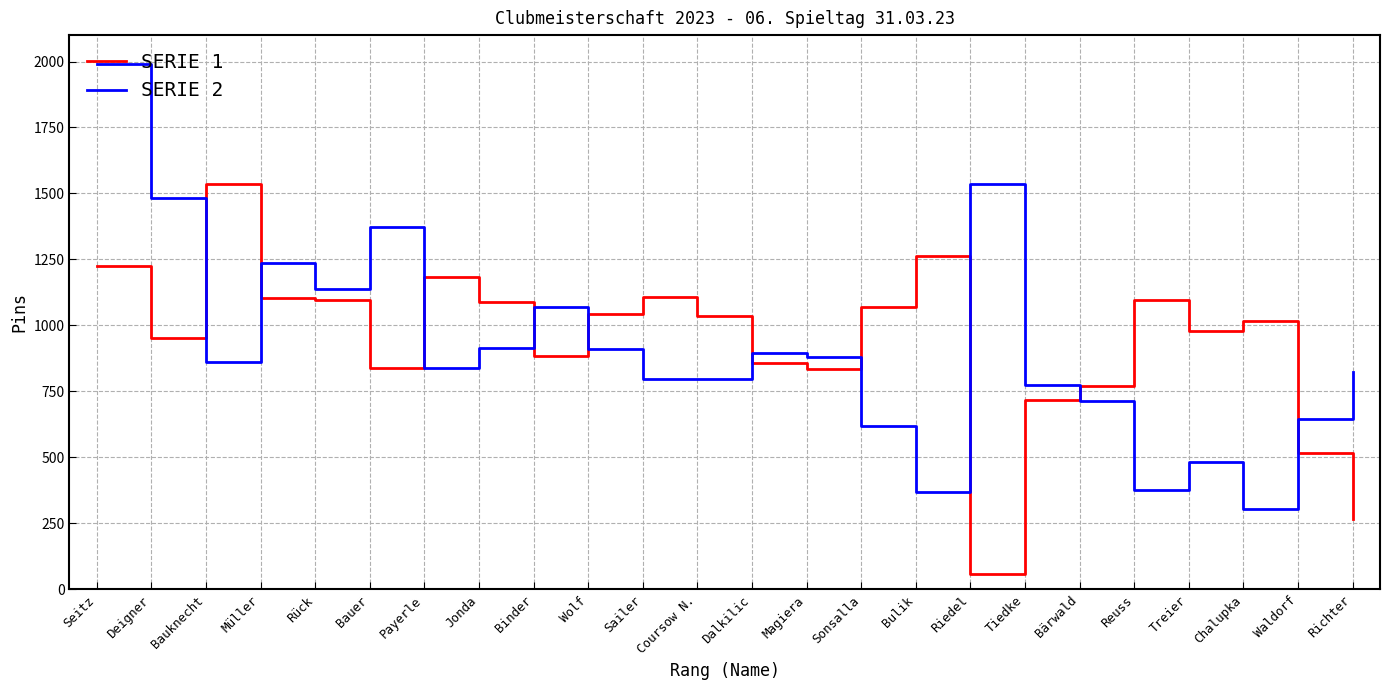

What is the sum of all SERIE 1 values?

22544